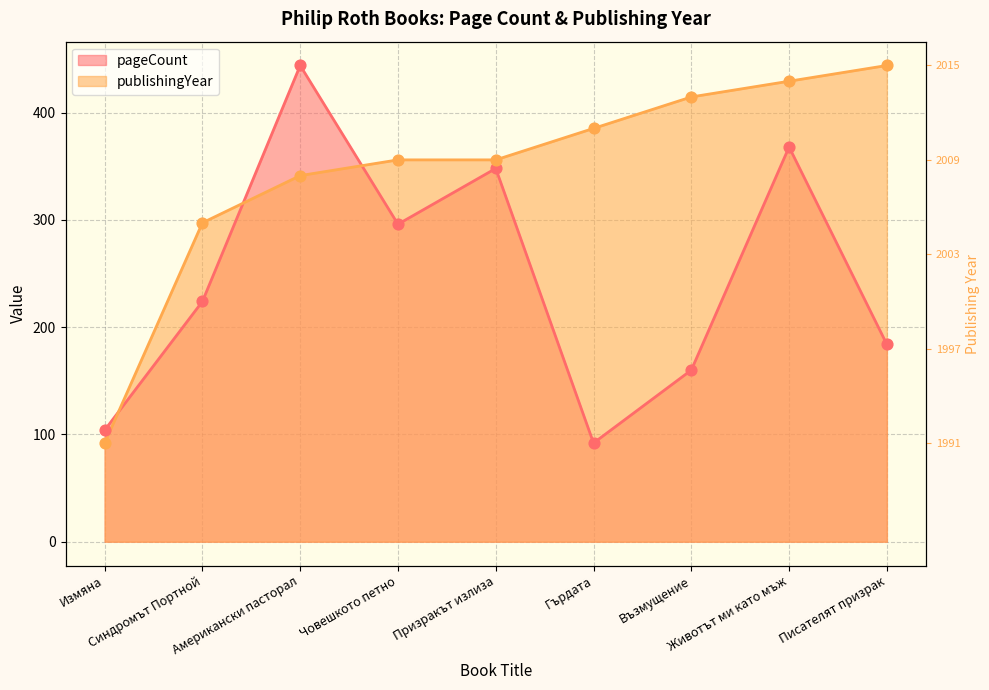

Which series has the widest spread of Y values?

pageCount